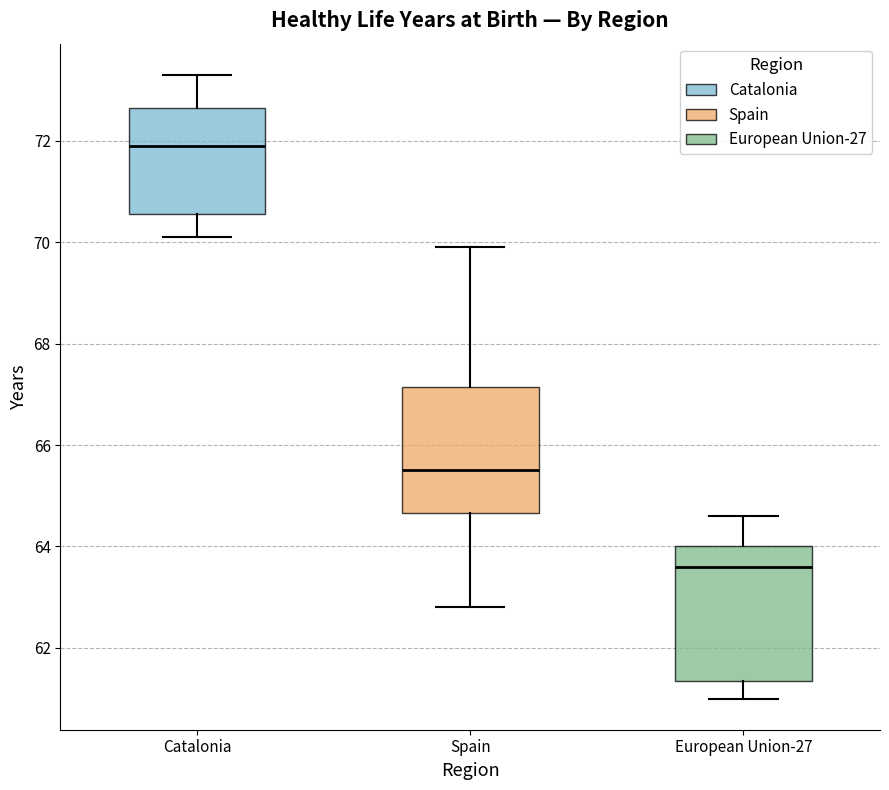

Reading left to right, transcribe this box plot: for each box, give where its median line is, the range the box spans, and where its two whiskers end, as read against the y-axis. The values are not printed on the chart, so give them approximately, as read against the axis.

Catalonia: median 72.0, box 70.6 to 72.6, whiskers 70.2 to 73.4
Spain: median 65.6, box 64.6 to 67.2, whiskers 62.8 to 70.0
European Union-27: median 63.6, box 61.4 to 64.0, whiskers 61.0 to 64.6